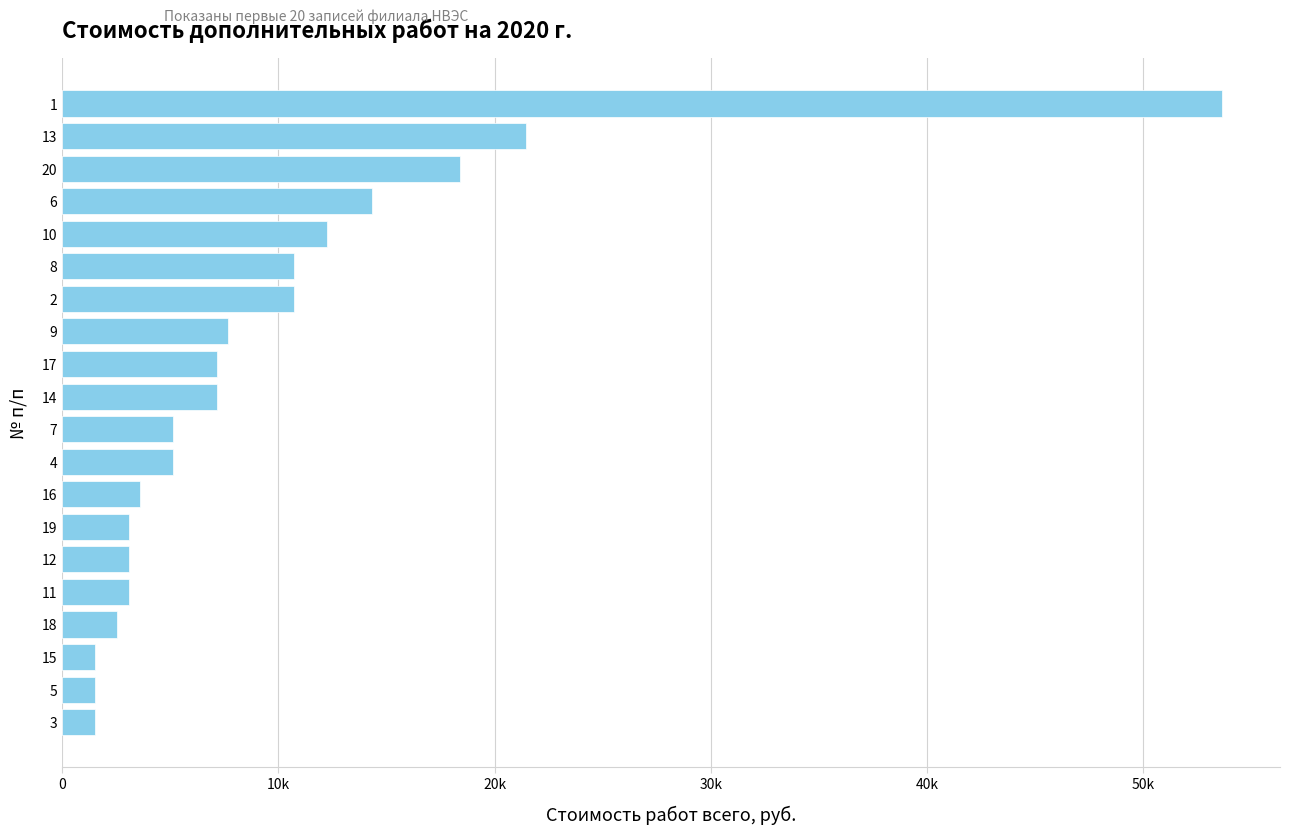

What is the smallest value displayed?

1532.5